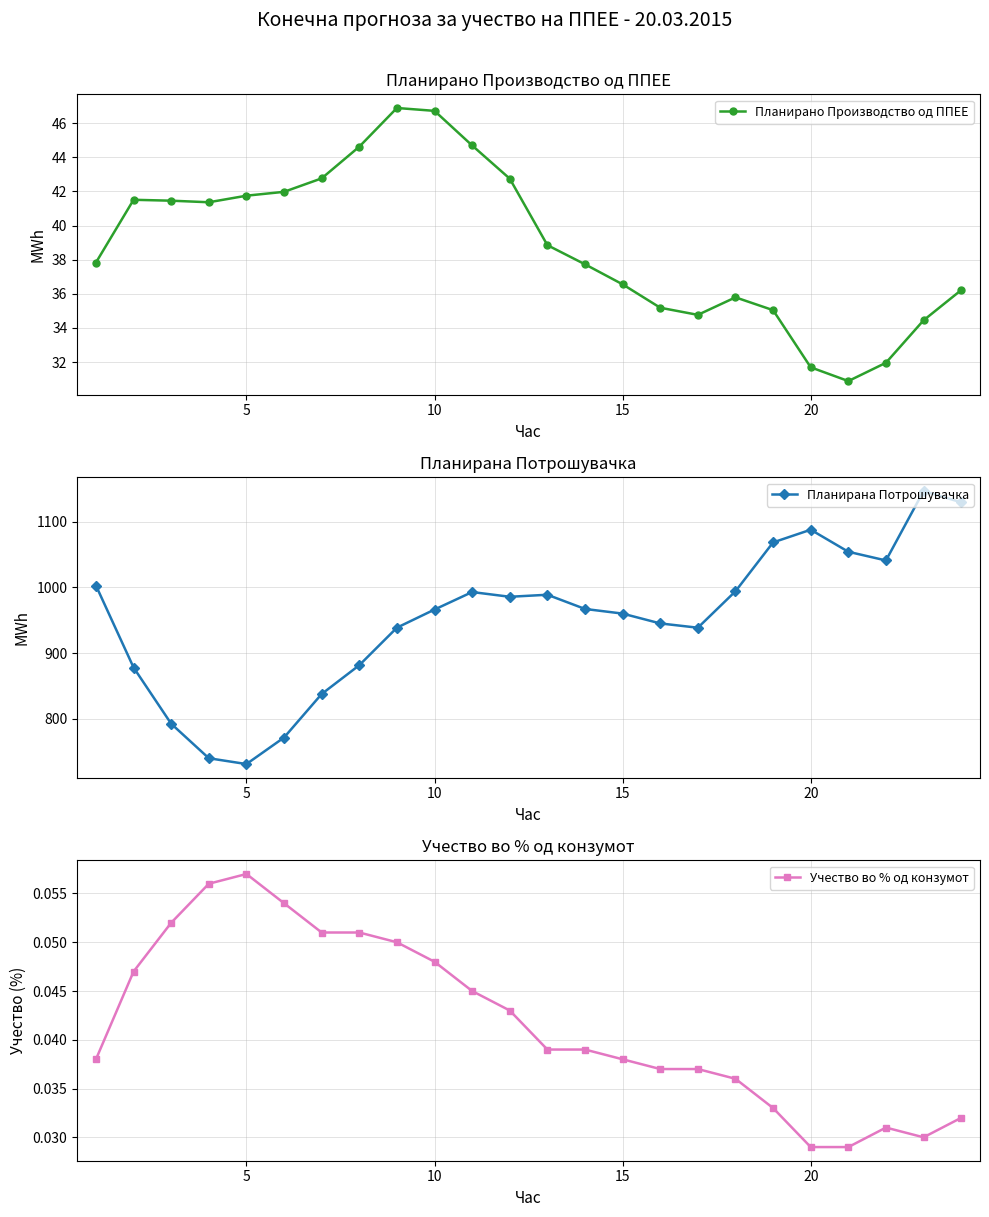

True or false: Планирано Производство од ППЕЕ has more than 2 interior local peaks.

True